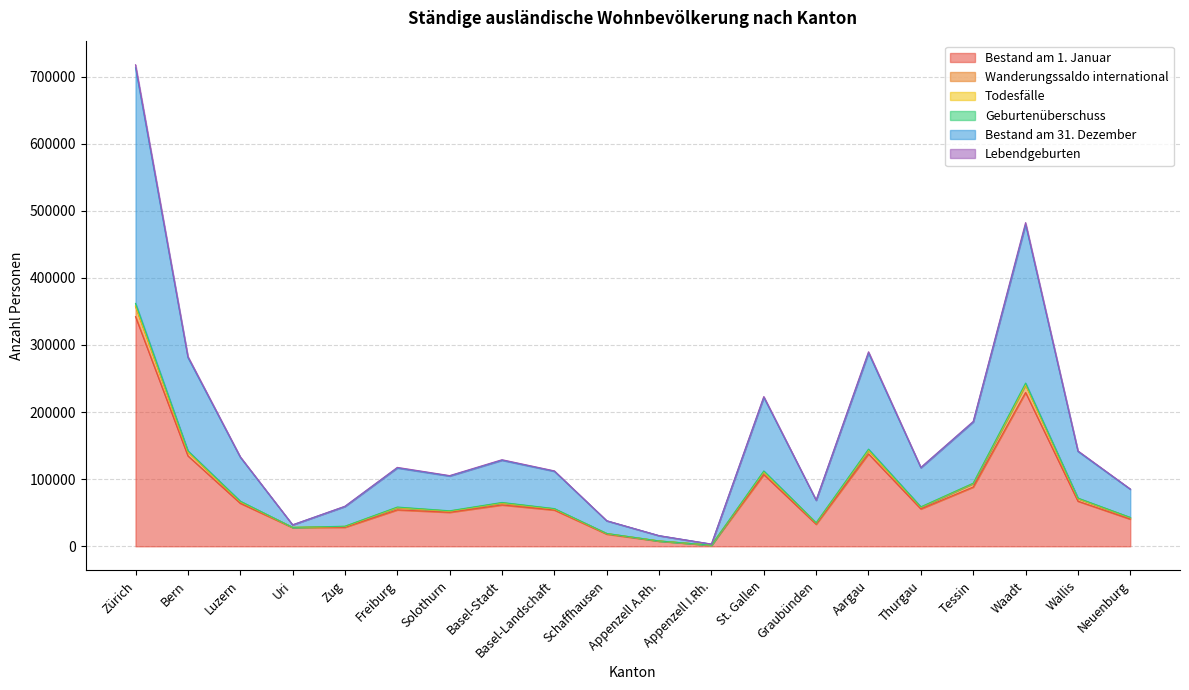

What is the spread (max minus min) of values at Luzern?

69403